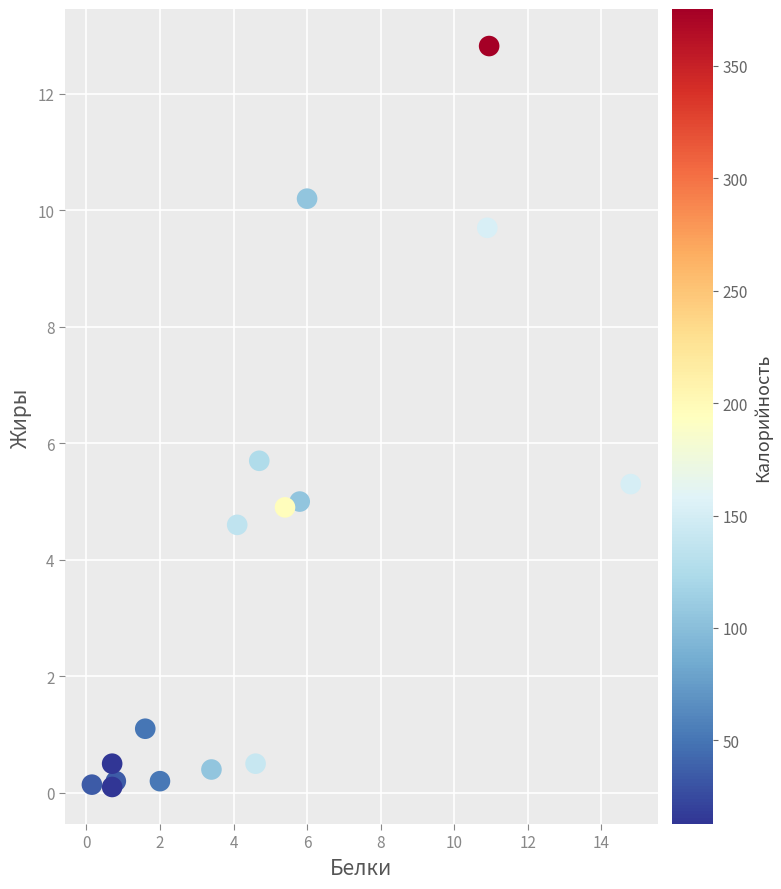

What Y value in the scatter plot is closest to 6?

5.7